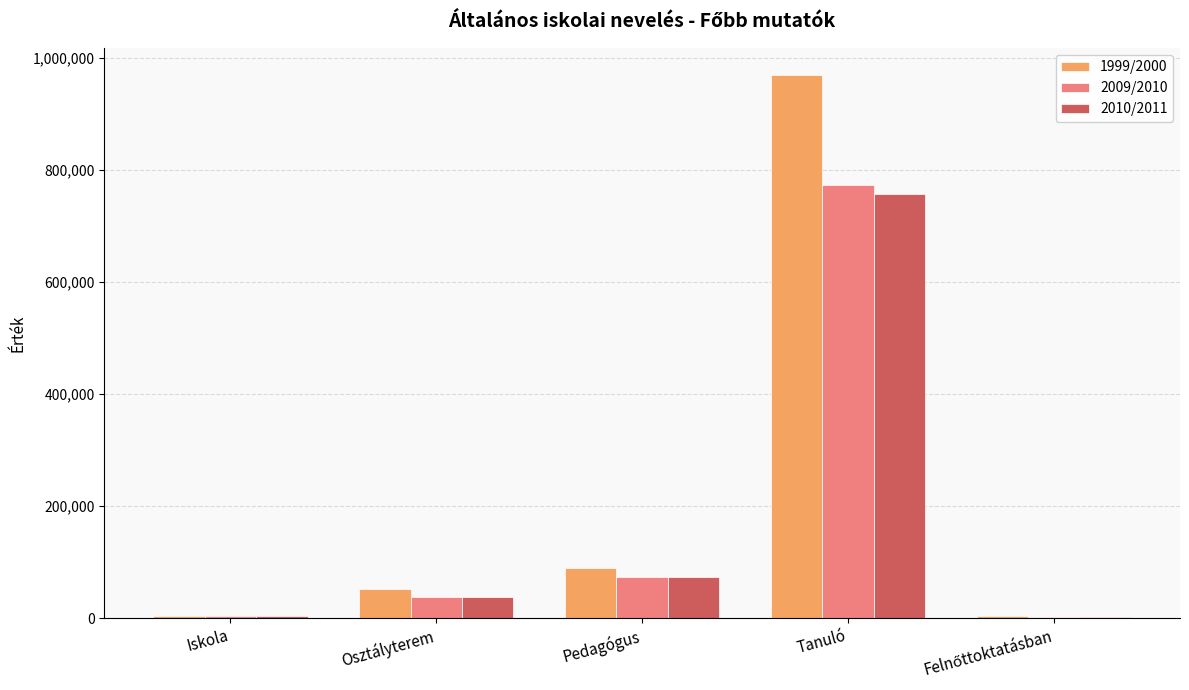

Is it true that 2010/2011 equals 1257891 at Tanuló?

False